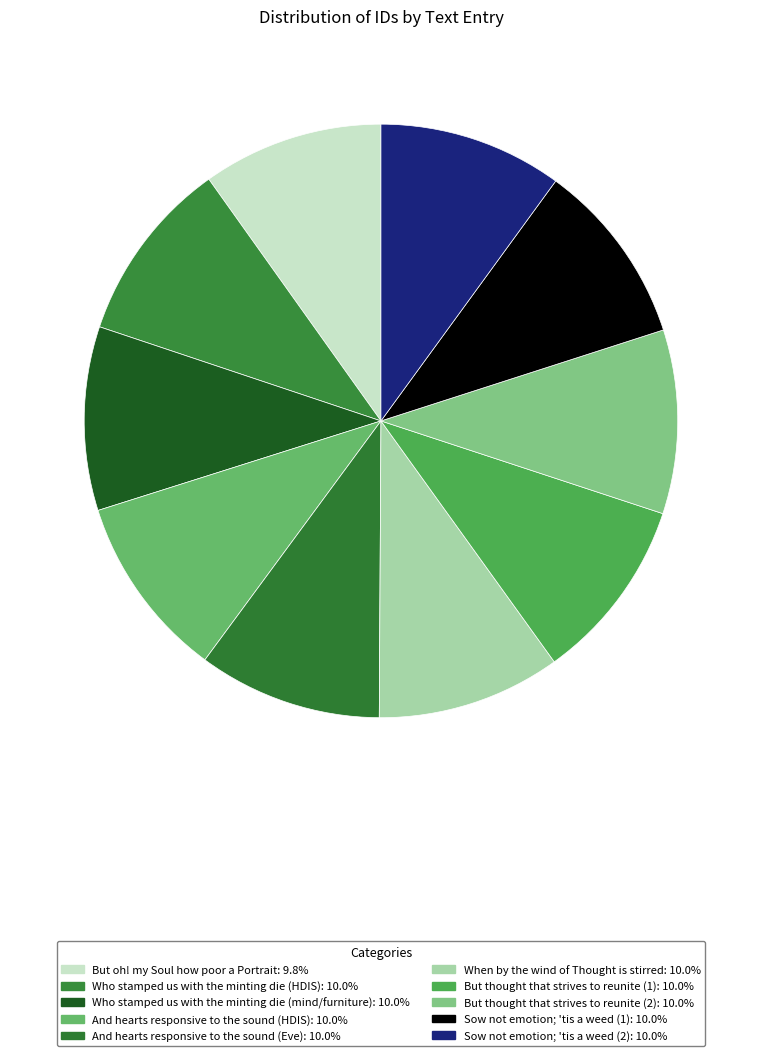

How many slices are in this pie chart?

10